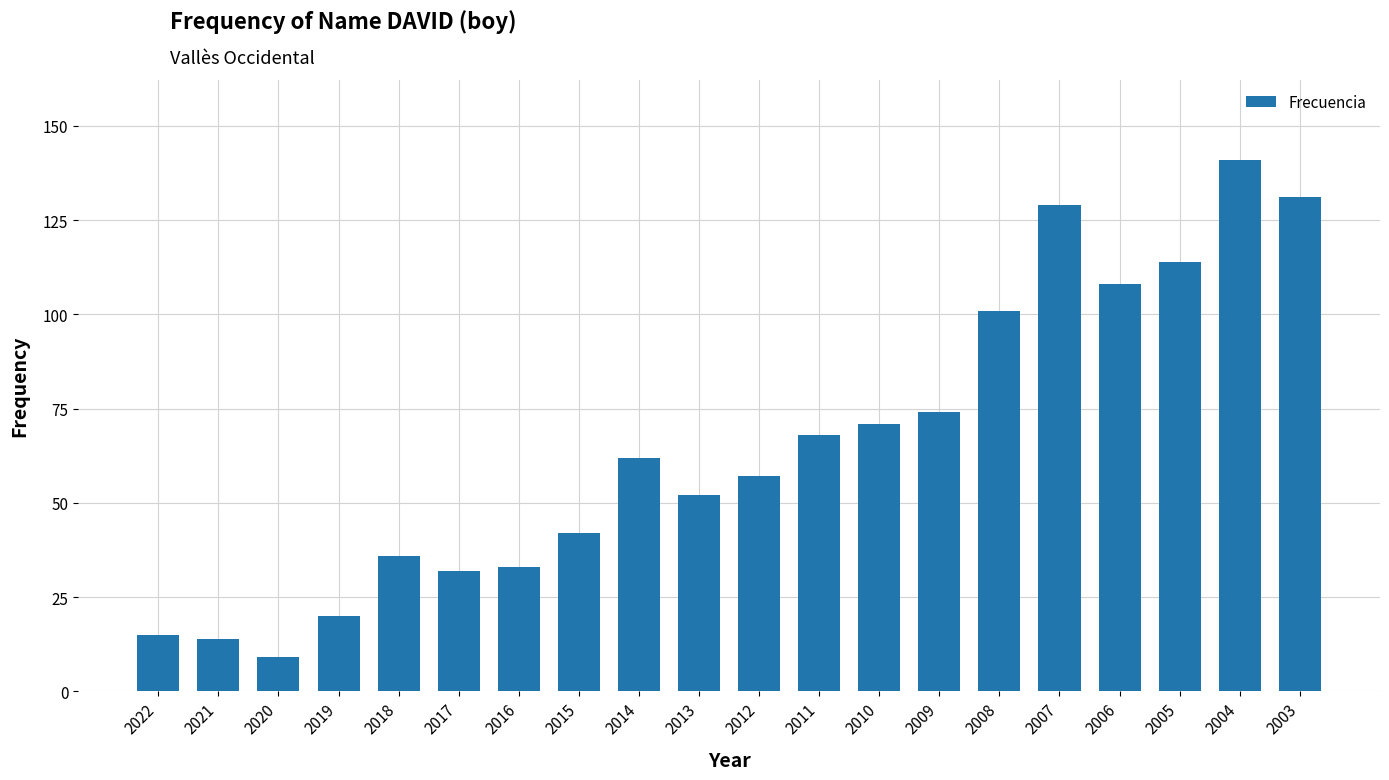

The chart shows a value of 4 at 2020. True or false?

False